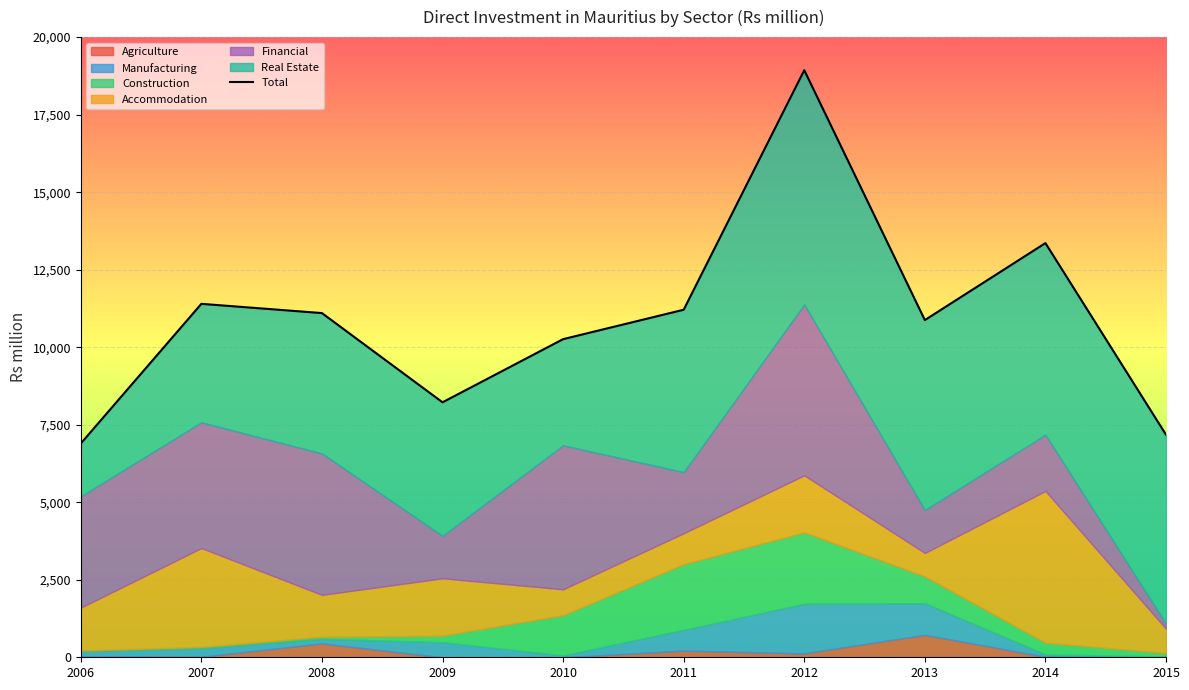

How many lines are shown in the chart?

1